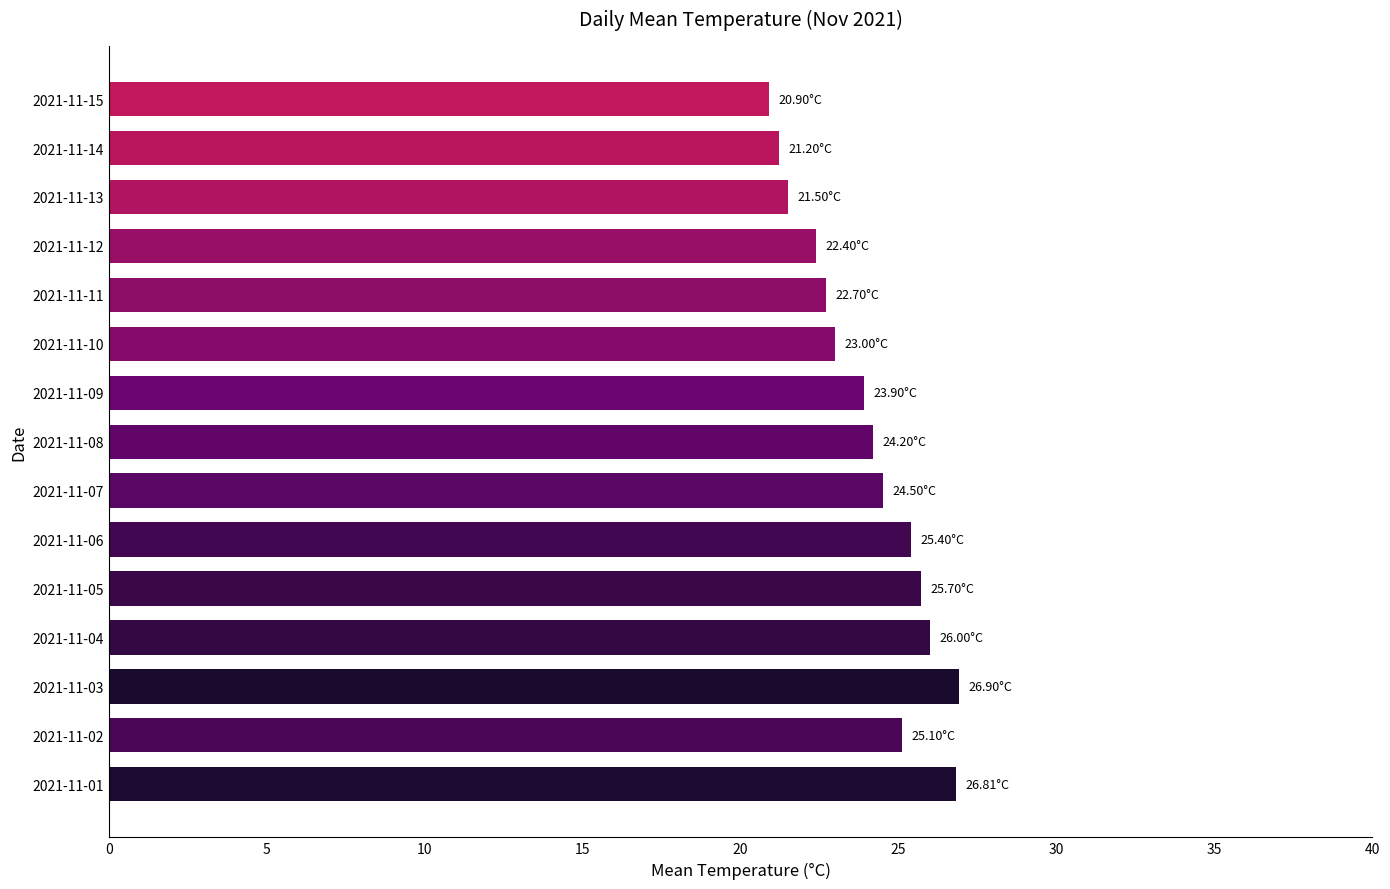

Between 2021-11-02 and 2021-11-04, which is larger?

2021-11-04